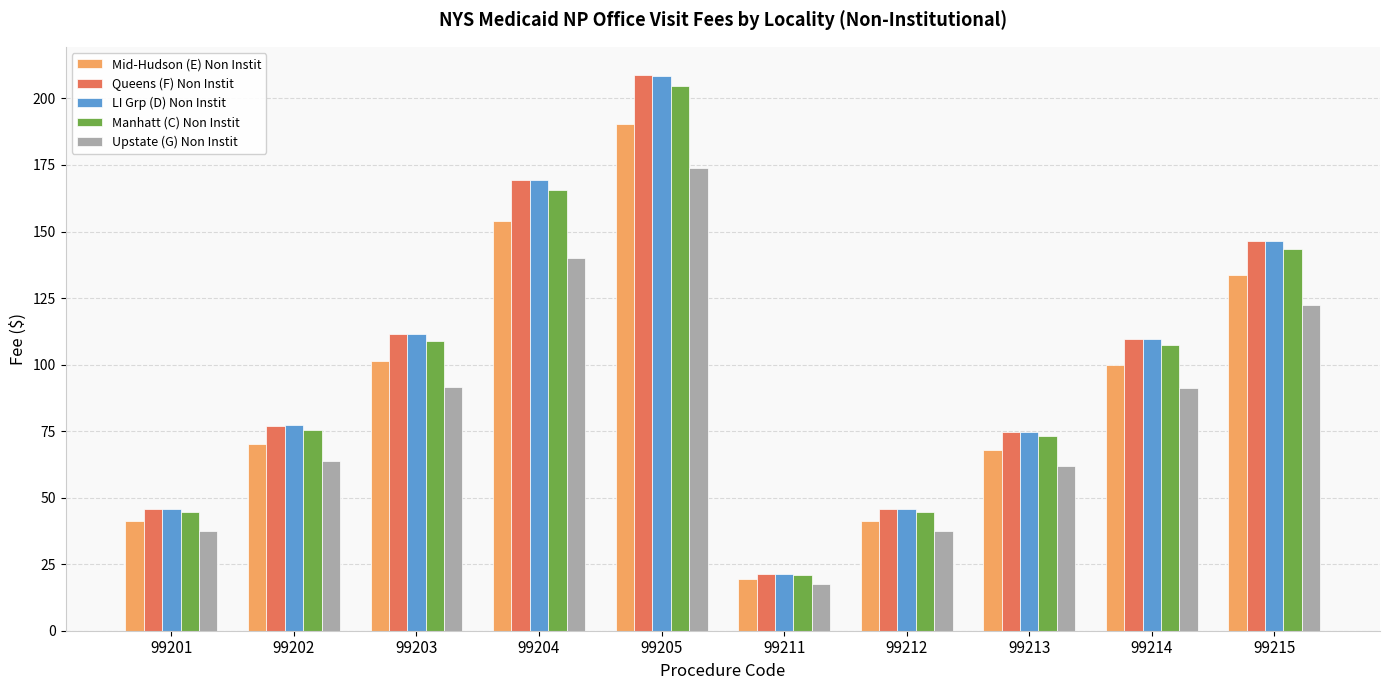

What is the sum of the Manhatt (C) Non Instit values at 99215 and 99201?

188.2